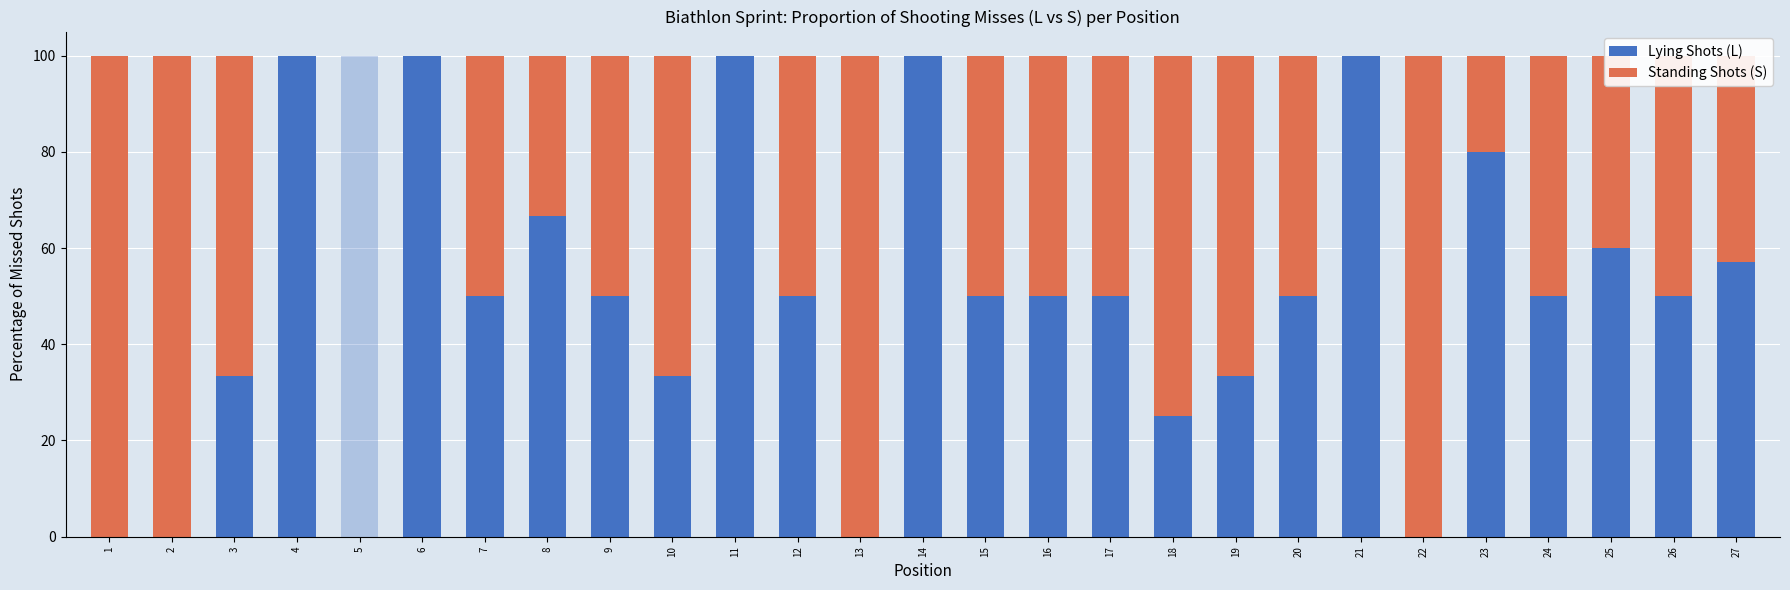

What is the approximate value of Standing Shots (S) at 7?

50.0